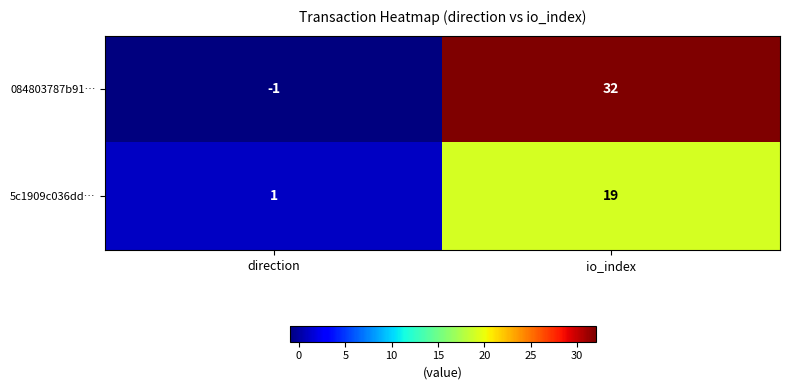

At which category is the sum across all series the highest?

io_index